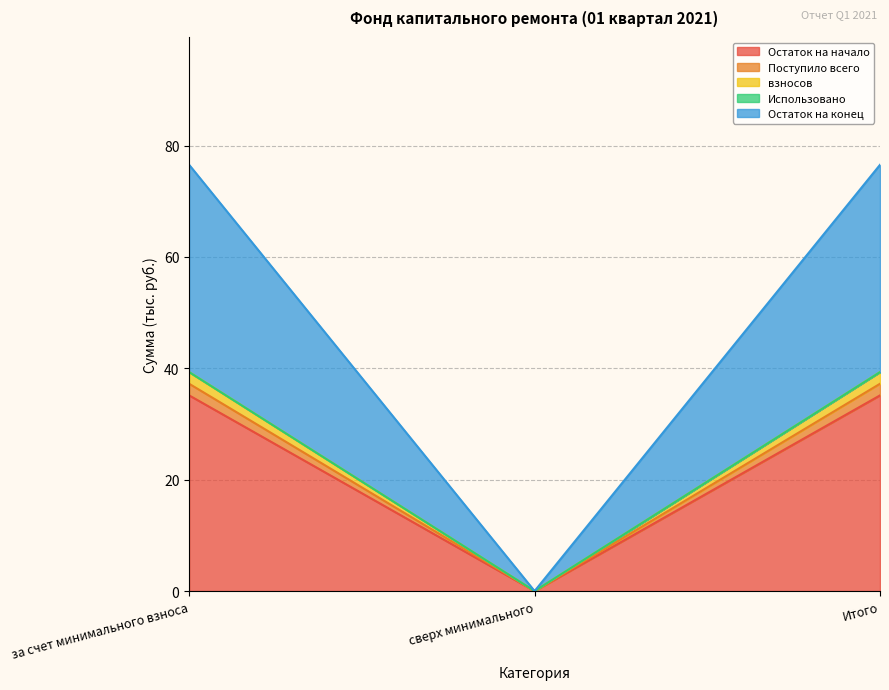

Which category has the highest value across all series?

за счет минимального взноса